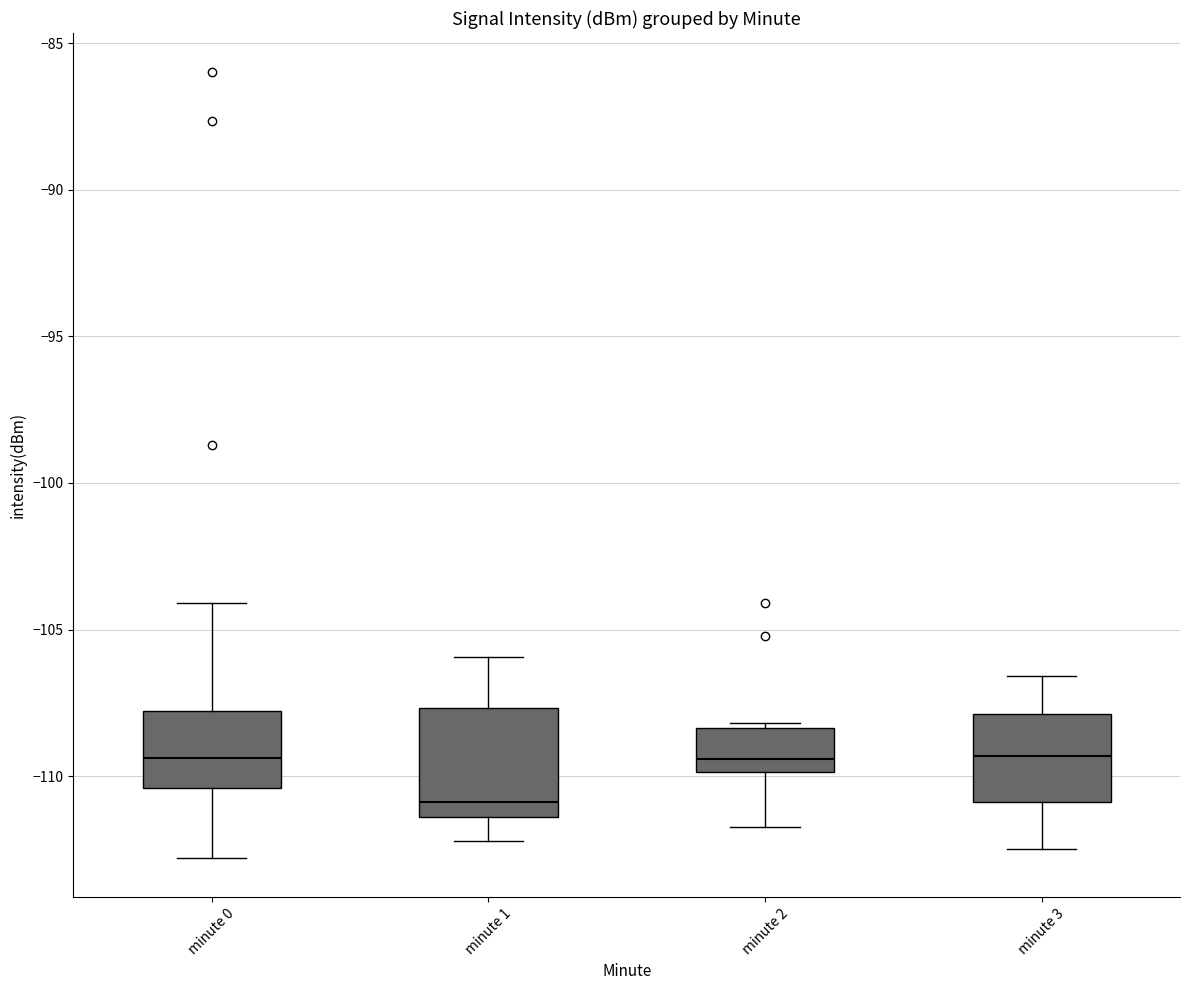

Reading left to right, read every box against the y-axis: the position of its median line, the range the box covers, and the ends of its whiskers. The values are not printed on the chart, so give them approximately, as read against the axis.

minute 0: median -109.5, box -110.5 to -108.0, whiskers -113.0 to -104.0
minute 1: median -111.0, box -111.5 to -107.5, whiskers -112.0 to -106.0
minute 2: median -109.5, box -110.0 to -108.5, whiskers -111.5 to -108.0
minute 3: median -109.5, box -111.0 to -108.0, whiskers -112.5 to -106.5